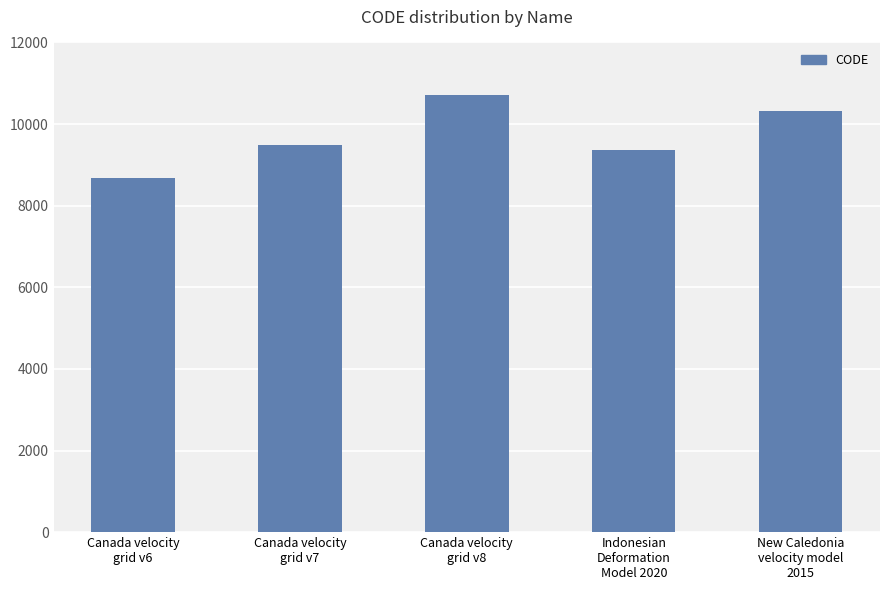

Count the number of categories in the chart.

5